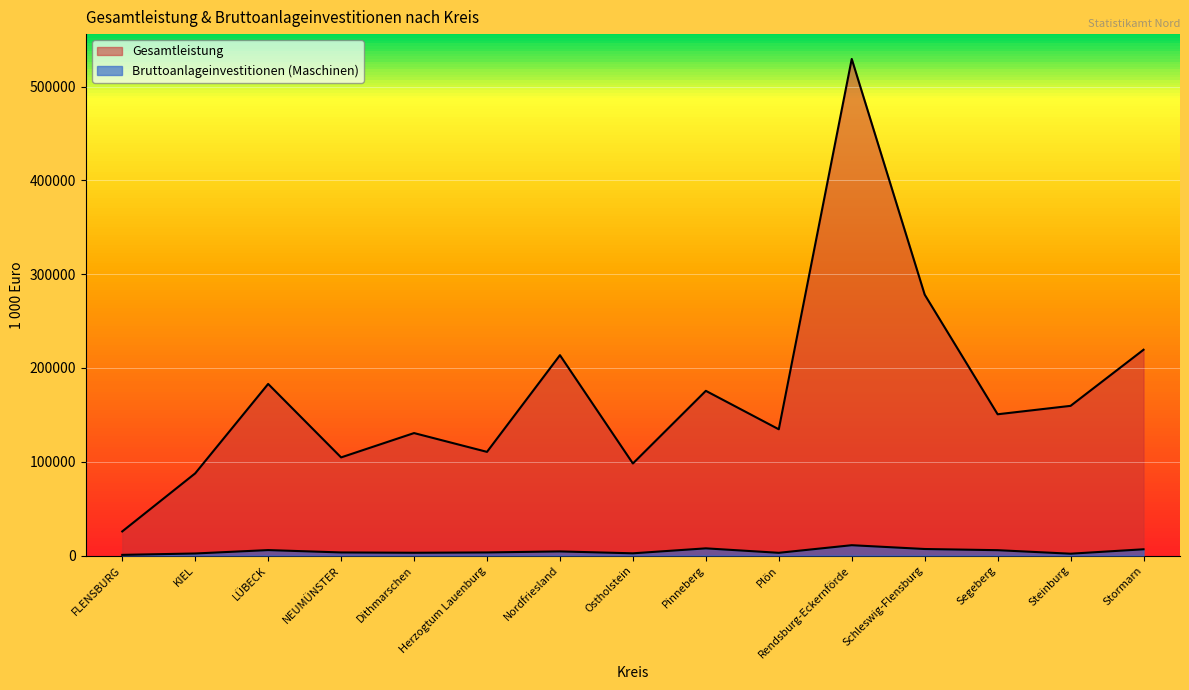

What is the highest value of the Gesamtleistung series?

529608.8